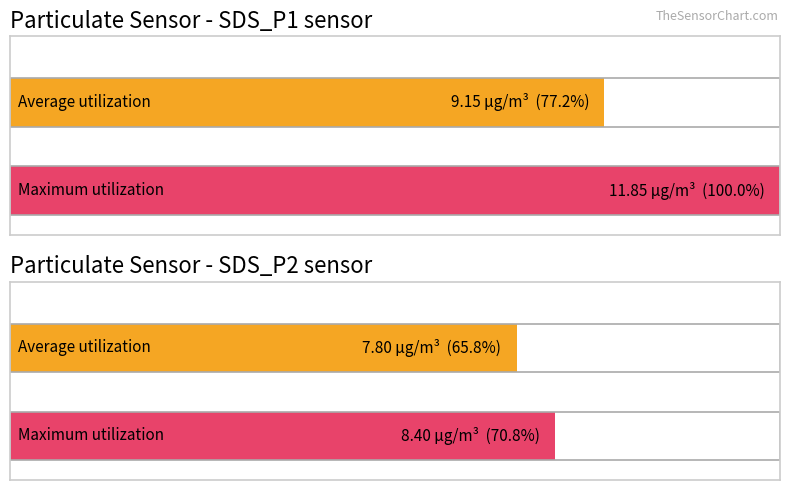

Count the Average utilization values in the range 7 to 9.

1